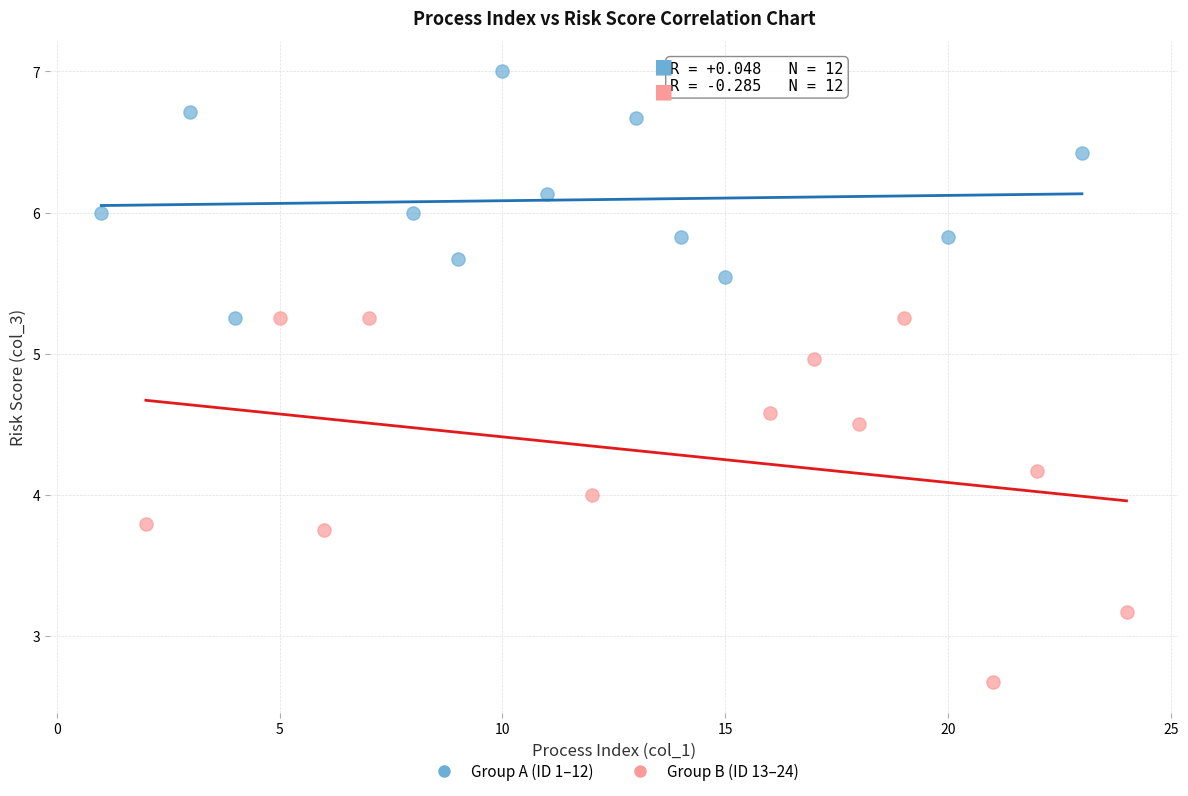

Which series contains the highest Y value?

Group A (ID 1–12)